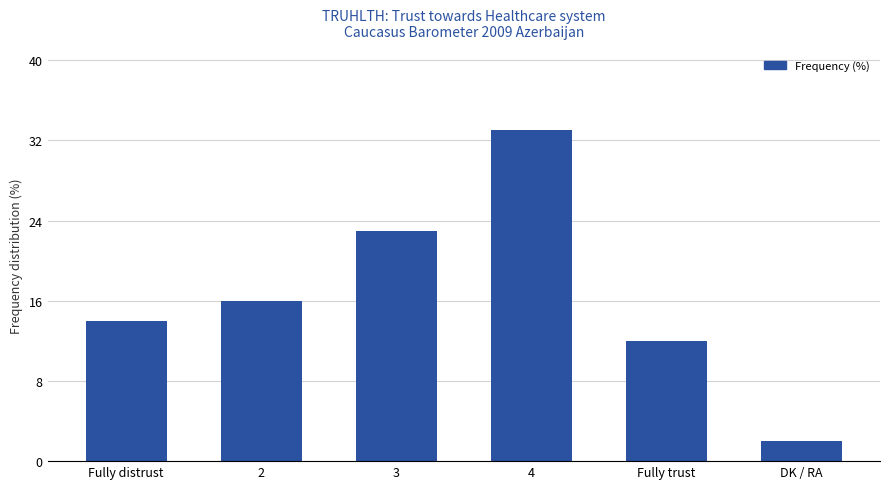

Rank the categories by value from highest to lowest.

4, 3, 2, Fully distrust, Fully trust, DK / RA